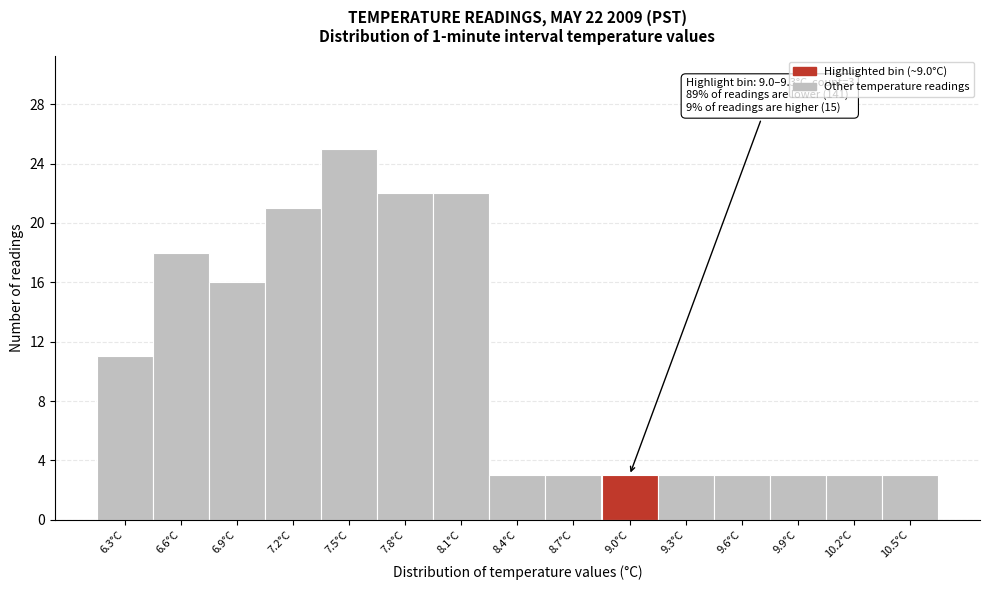

Reading left to right, extract all data points from this chart.

6.3°C=11	6.6°C=18	6.9°C=16	7.2°C=21	7.5°C=25	7.8°C=22	8.1°C=22	8.4°C=3	8.7°C=3	9.0°C=3	9.3°C=3	9.6°C=3	9.9°C=3	10.2°C=3	10.5°C=3